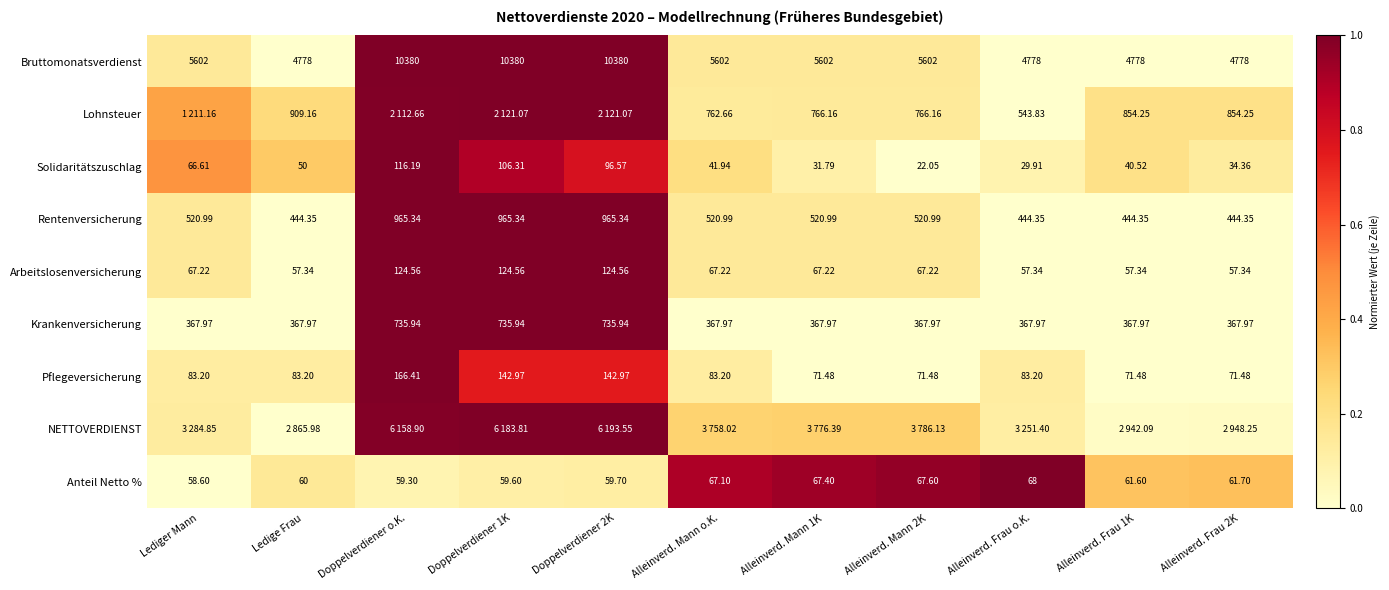

Where does the Anteil Netto % series first go above 61?

Alleinverd. Mann o.K.